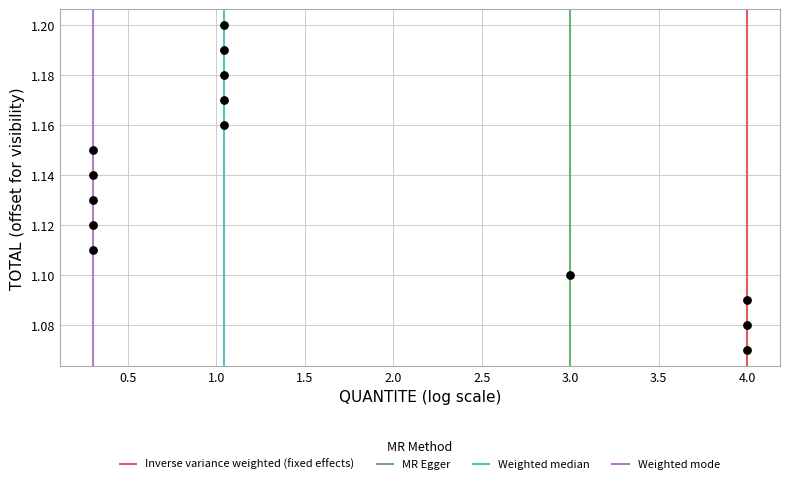

What is the range of X values (max minus min)?

3.7